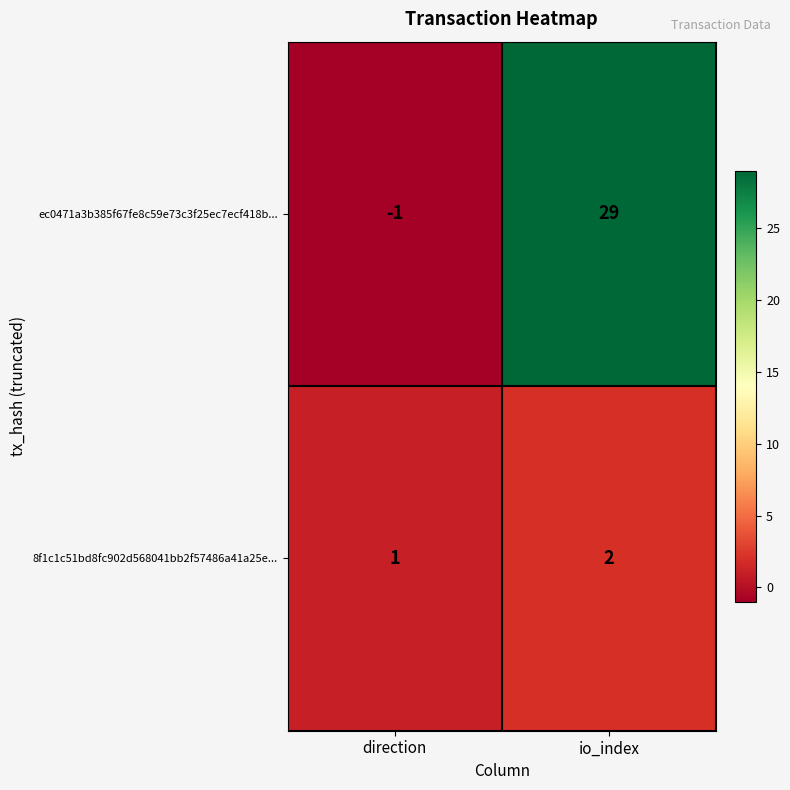

True or false: 8f1c1c51bd8fc902d568041bb2f57486a41a25e... has a value of 2 at io_index.

True